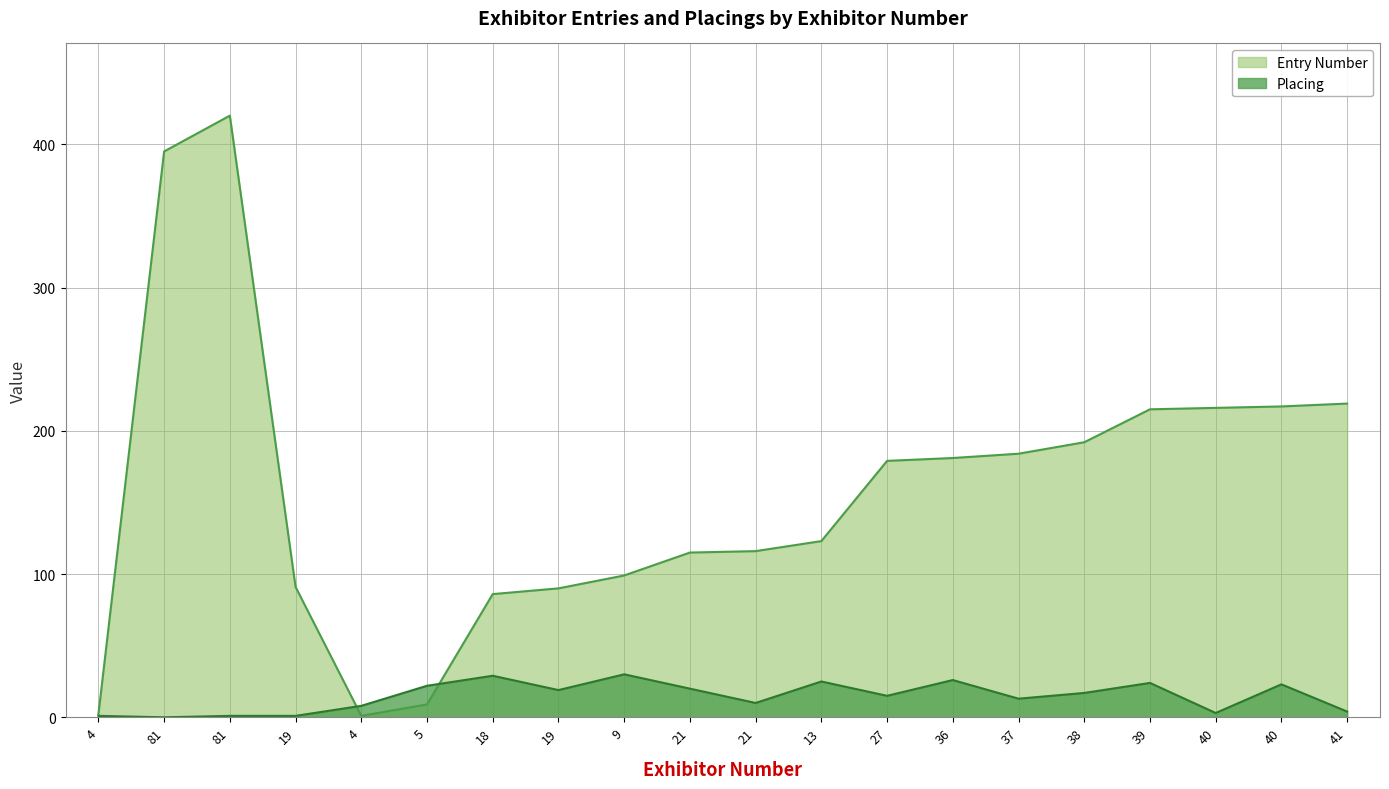

What is the difference between the second highest and second lowest values in the Placing series?

28